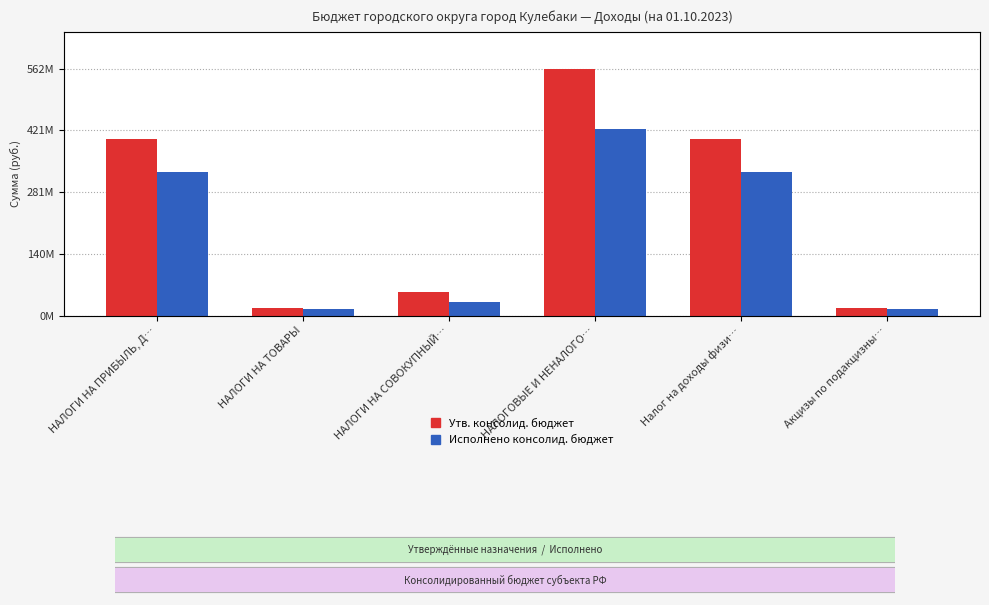

At which label is Утв. консолид. бюджет closest to 288978640?

НАЛОГИ НА ПРИБЫЛЬ, Д…